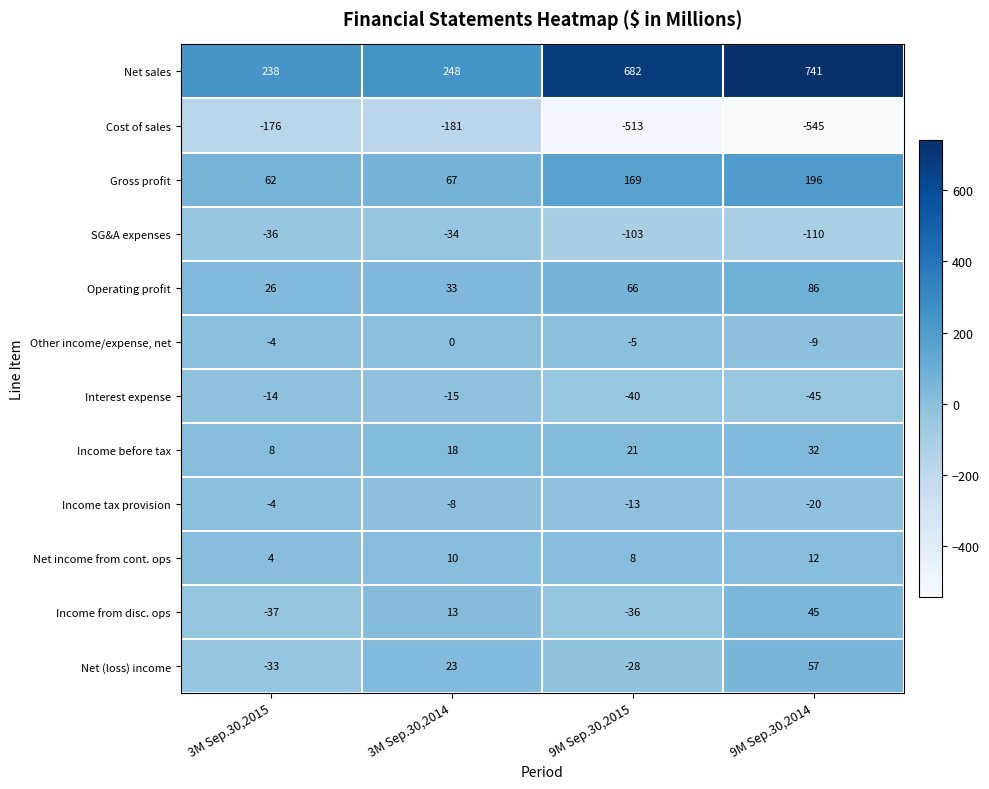

Which series changed the most between 3M Sep.30,2014 and 9M Sep.30,2014?

Net sales